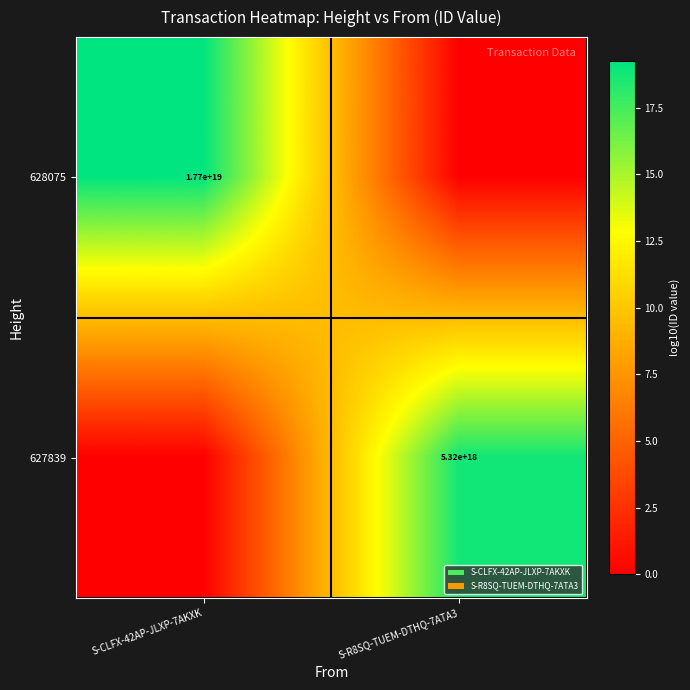

Is it true that 628075 equals 17700000000000000000 at S-CLFX-42AP-JLXP-7AKXK?

True